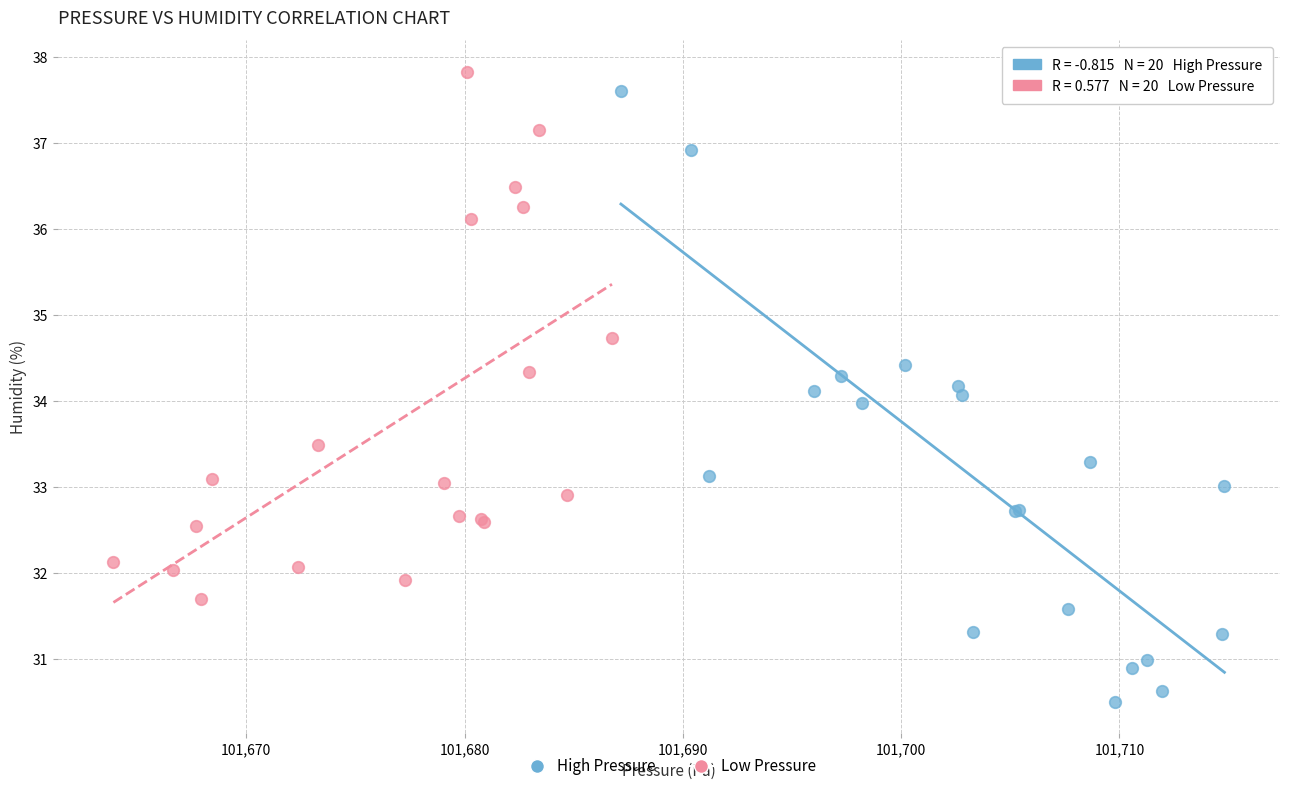

Which series has the widest spread of Y values?

High Pressure